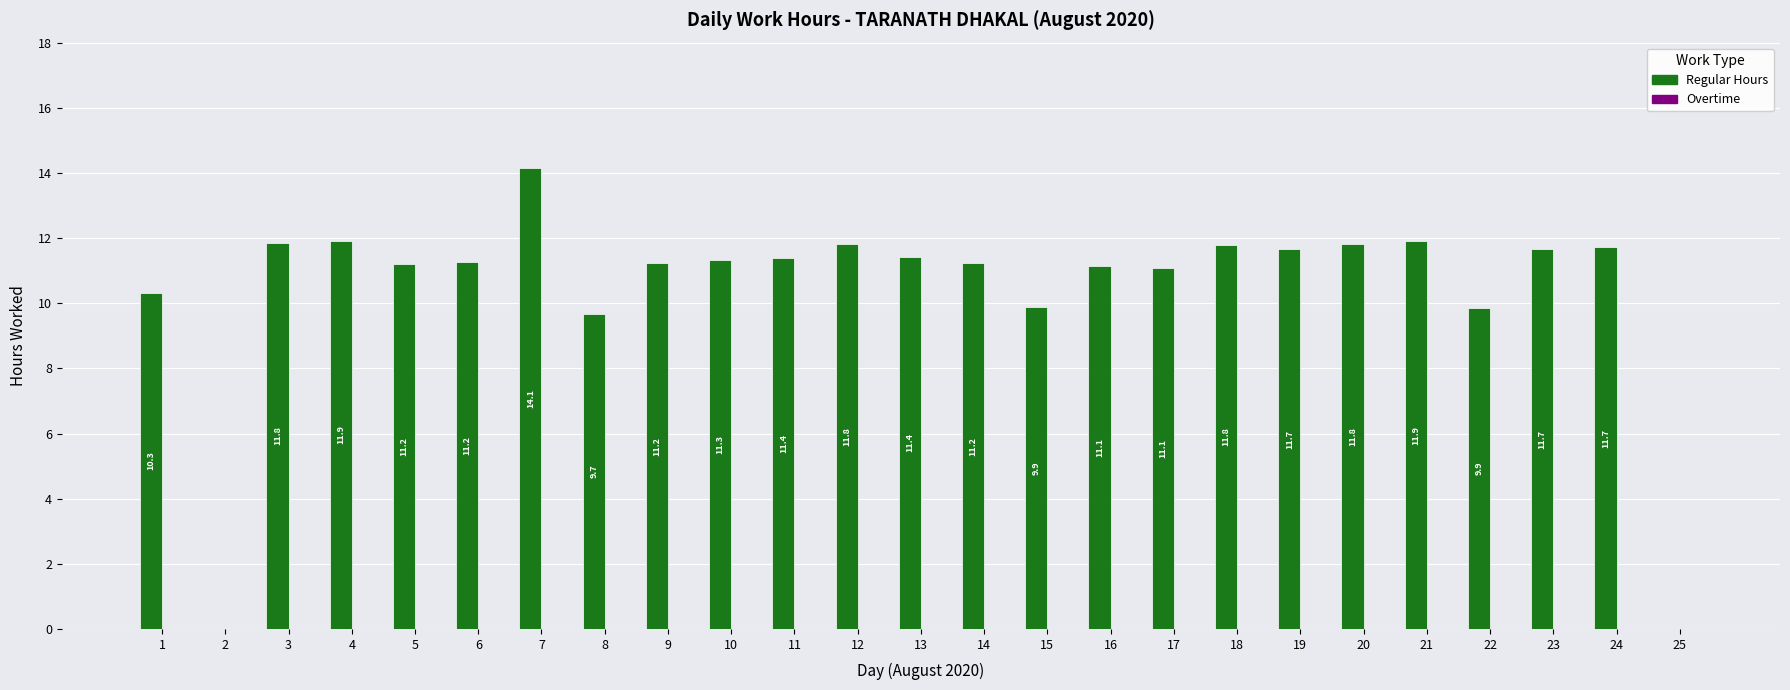

What is the maximum value shown in the chart?

14.1